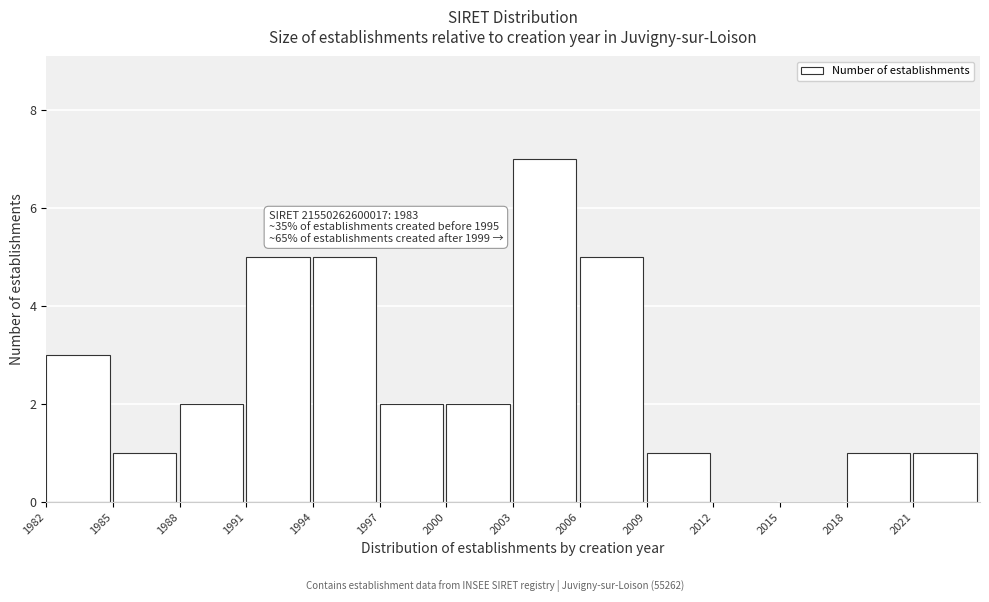

Over which range of the x-axis is the bar tallest?

2003 to 2006